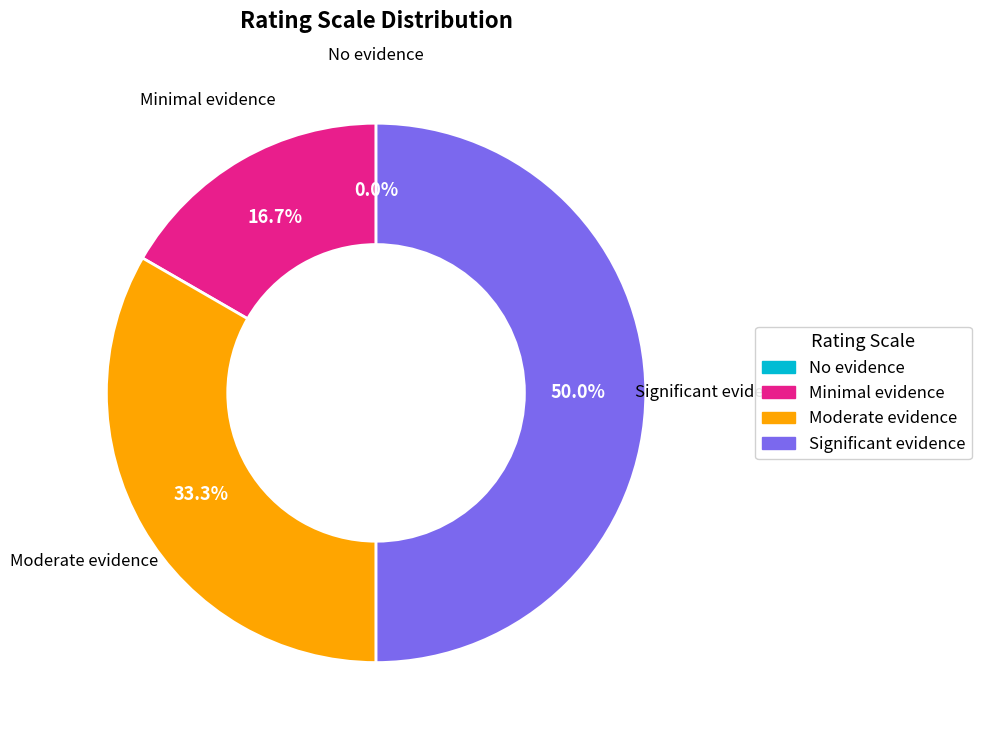

What is the change in value from Minimal evidence to Moderate evidence?

+1